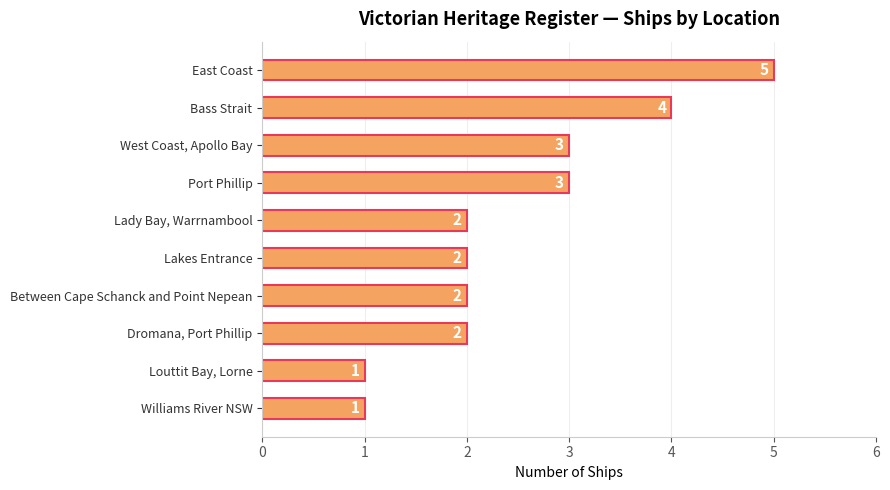

How many distinct data groups are displayed?

1